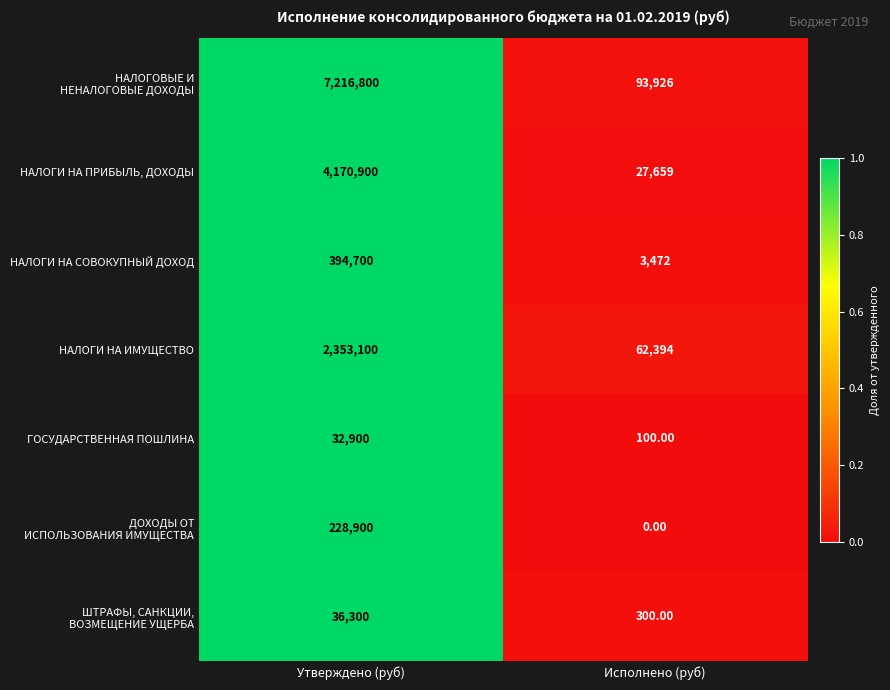

At which label does НАЛОГИ НА ПРИБЫЛЬ, ДОХОДЫ reach its minimum?

Исполнено (руб)